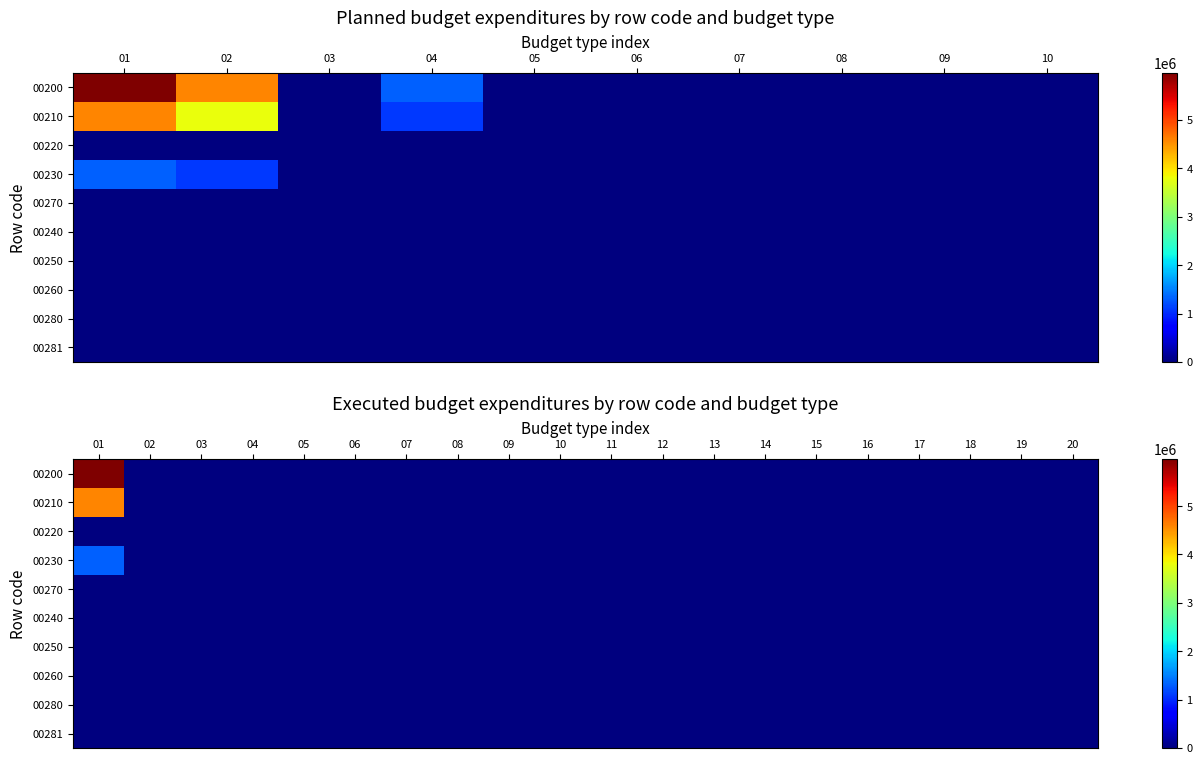

Rank the series at 05 from highest to lowest value.

00200, 00210, 00220, 00230, 00270, 00240, 00250, 00260, 00280, 00281